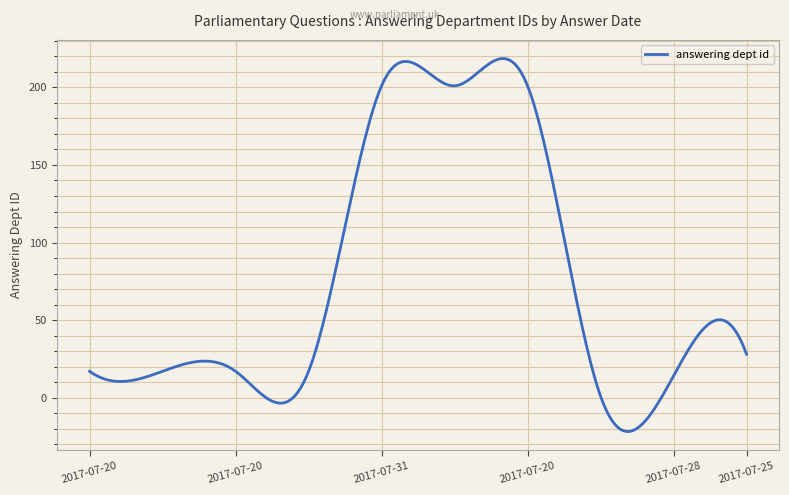

What is the difference between the maximum and minimum values?

240.4